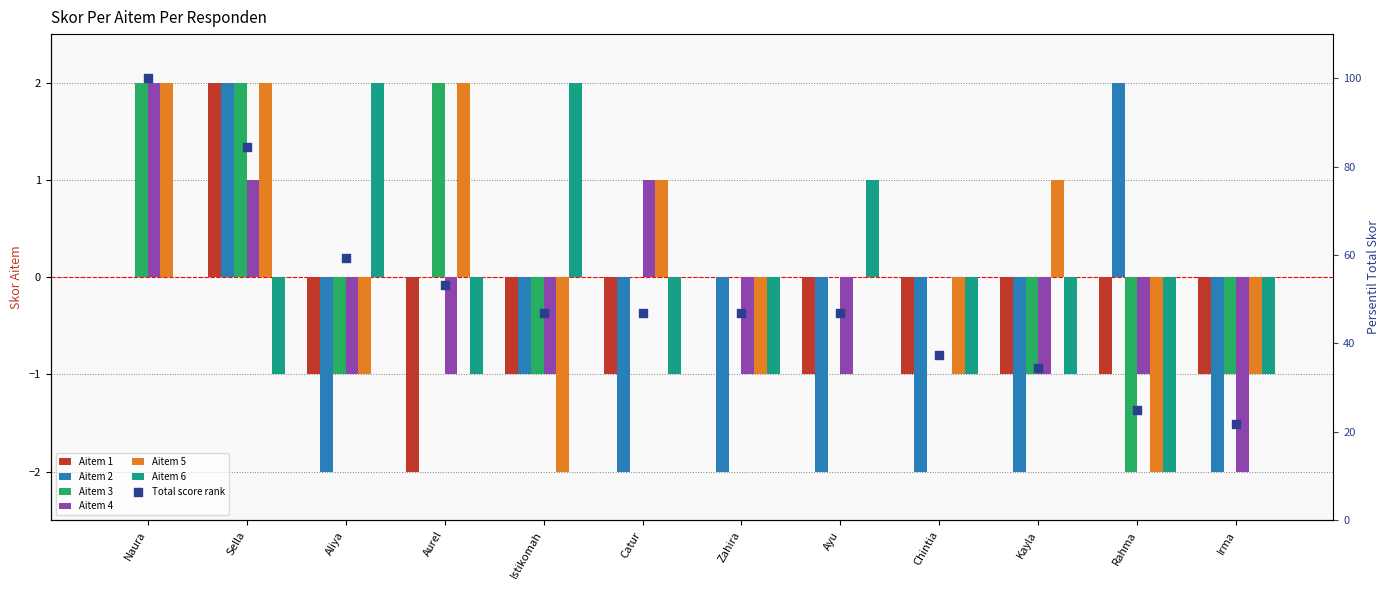

Which series has the largest total across all categories?

Aitem 3